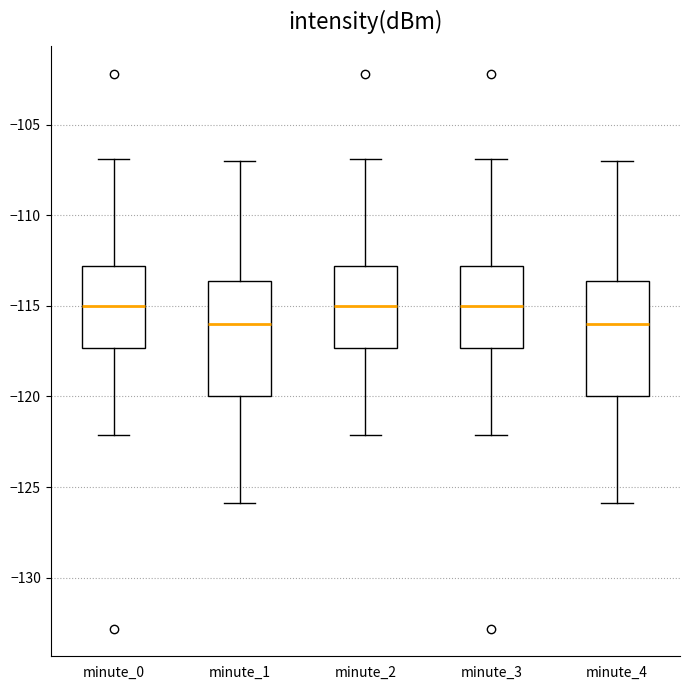

Where is the lower edge of the box for minute_0 on the y-axis? The values are not printed on the chart, so give them approximately, as read against the axis.

-117.5